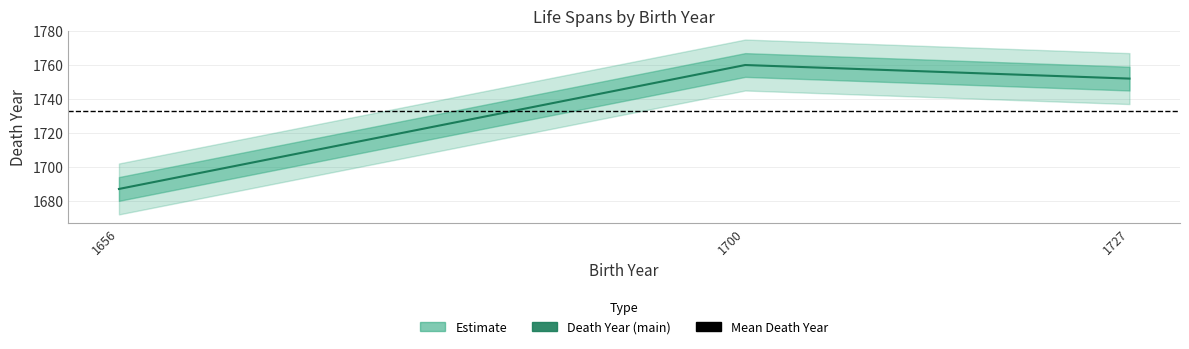

Does the chart have visible grid lines?

Yes